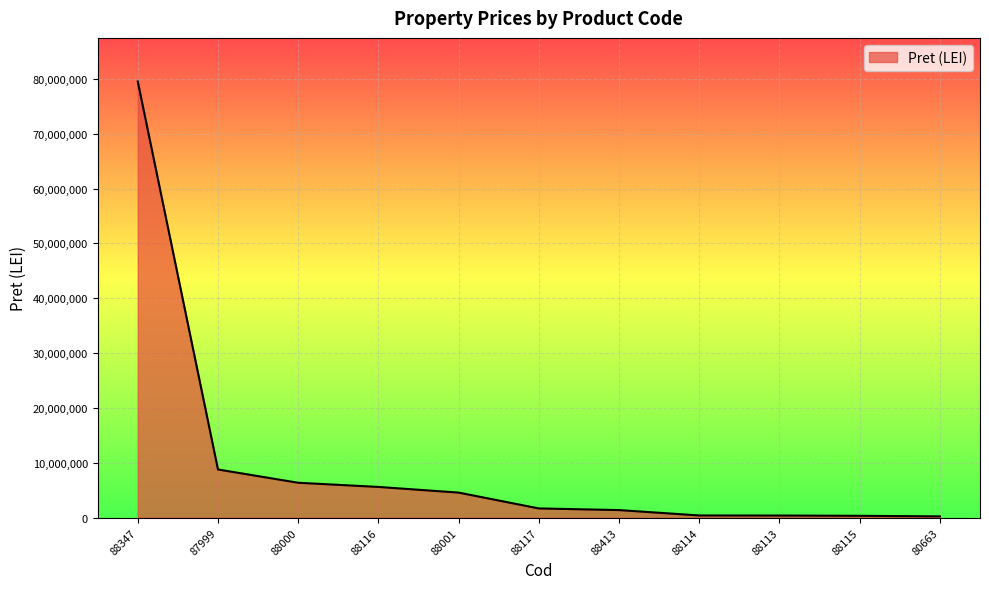

What is the maximum value shown in the chart?

79520000